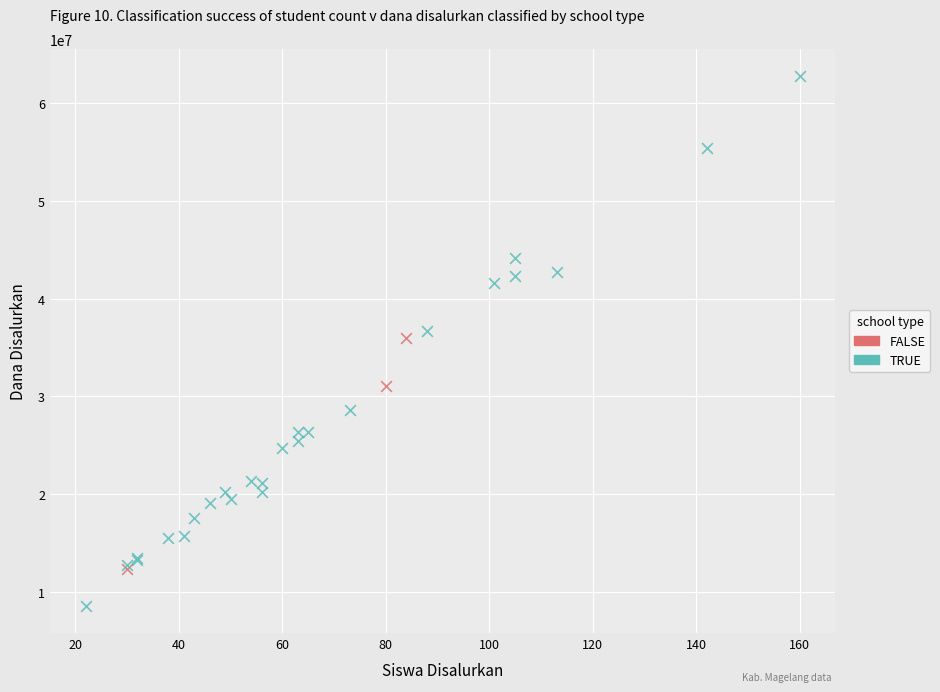

What are all the series names shown in the legend?

FALSE, TRUE